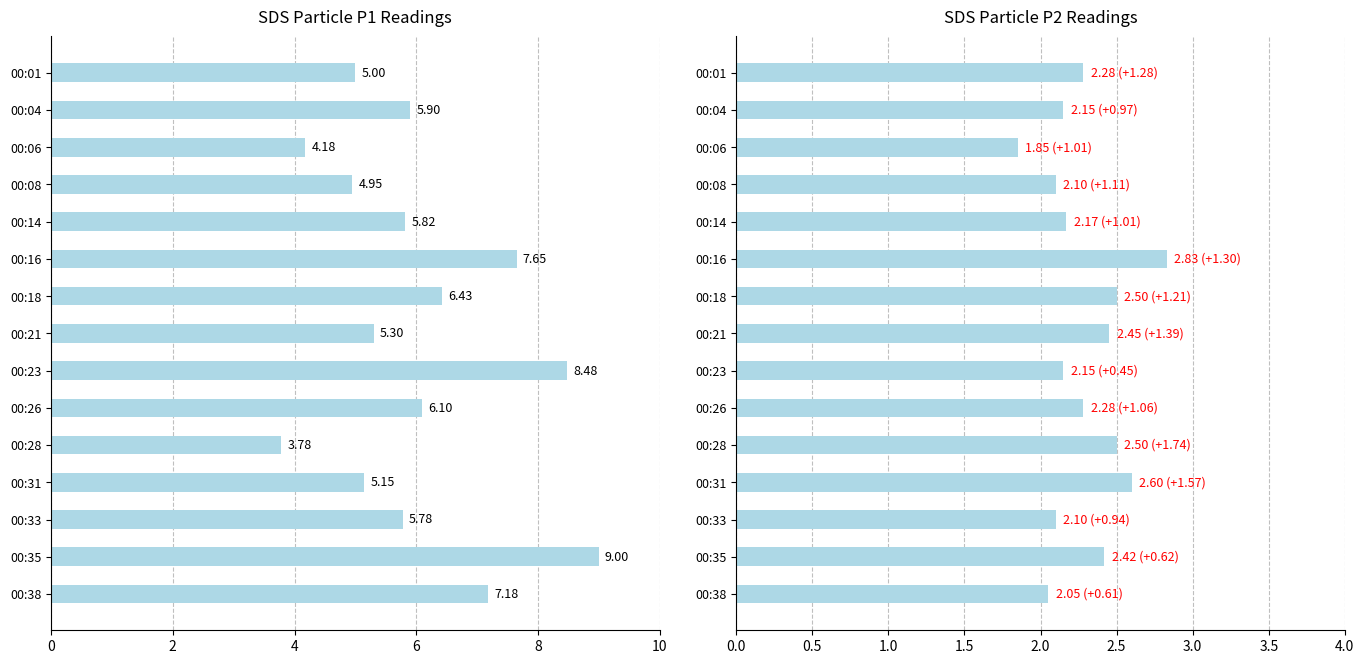

Reading right to left, list all the values displayed in this chart.

SDS_P1: 7.2	9.0	5.8	5.2	3.8	6.1	8.5	5.3	6.4	7.7	5.8	5.0	4.2	5.9	5.0
SDS_P2: 2.0	2.4	2.1	2.6	2.5	2.3	2.1	2.5	2.5	2.8	2.2	2.1	1.9	2.1	2.3